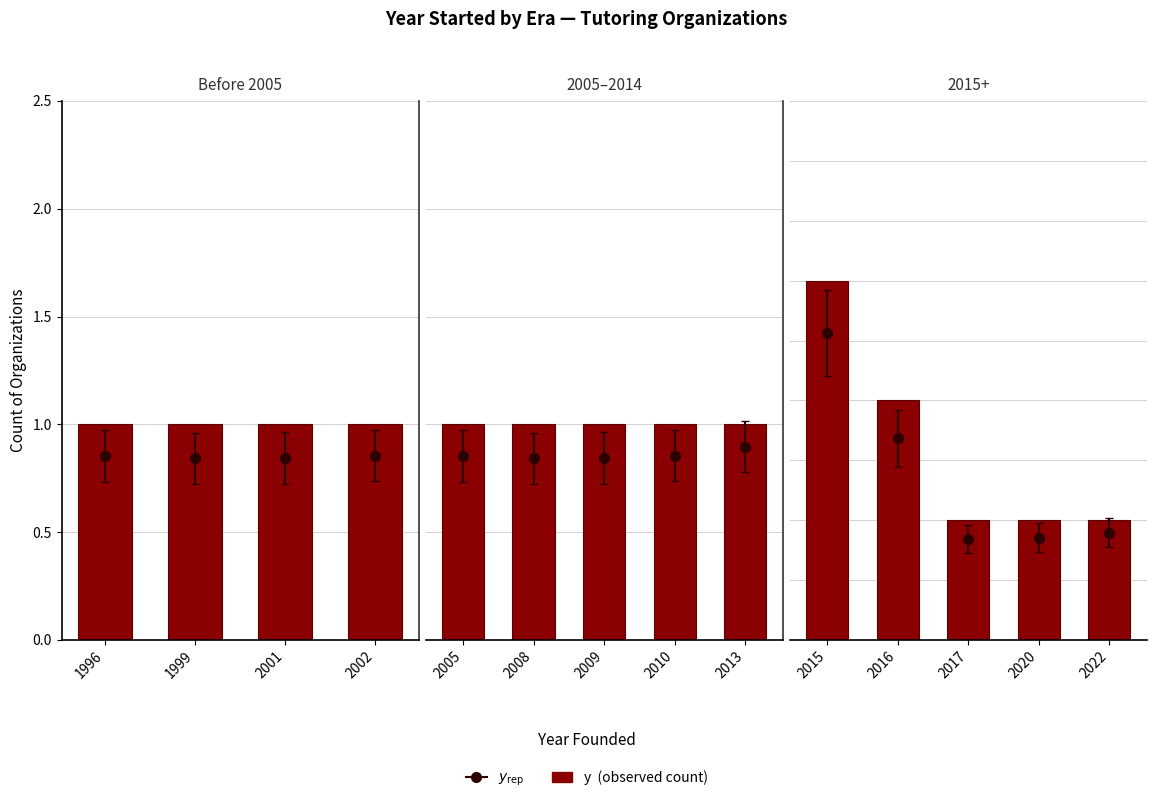

True or false: the data shows 1 at 4.

True